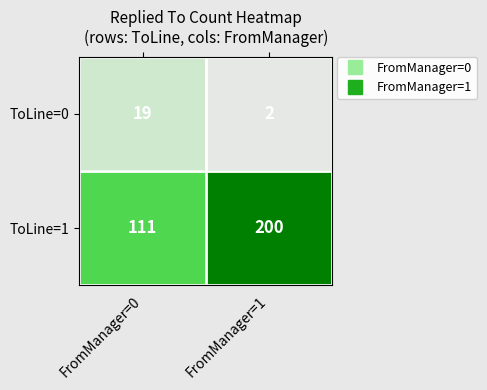

What is the sum of all ToLine=0 values?

21